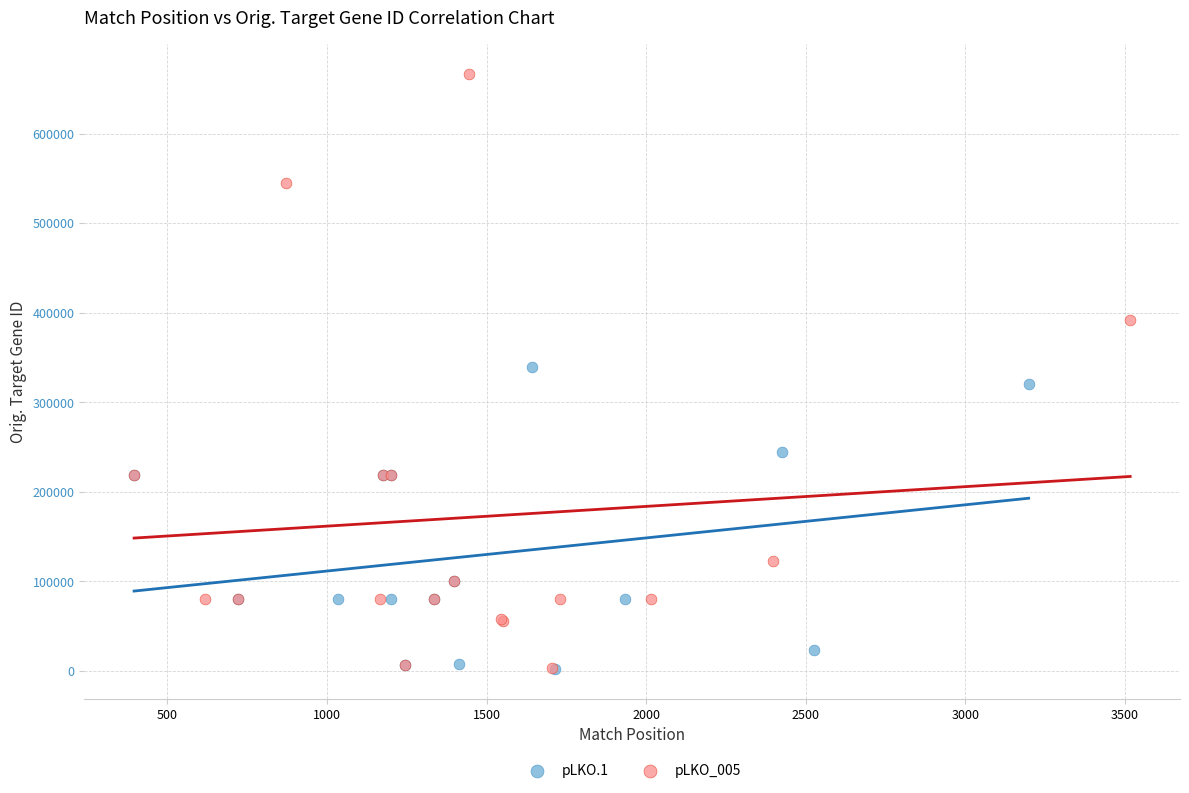

Which series has the largest Y range (max minus min)?

pLKO_005